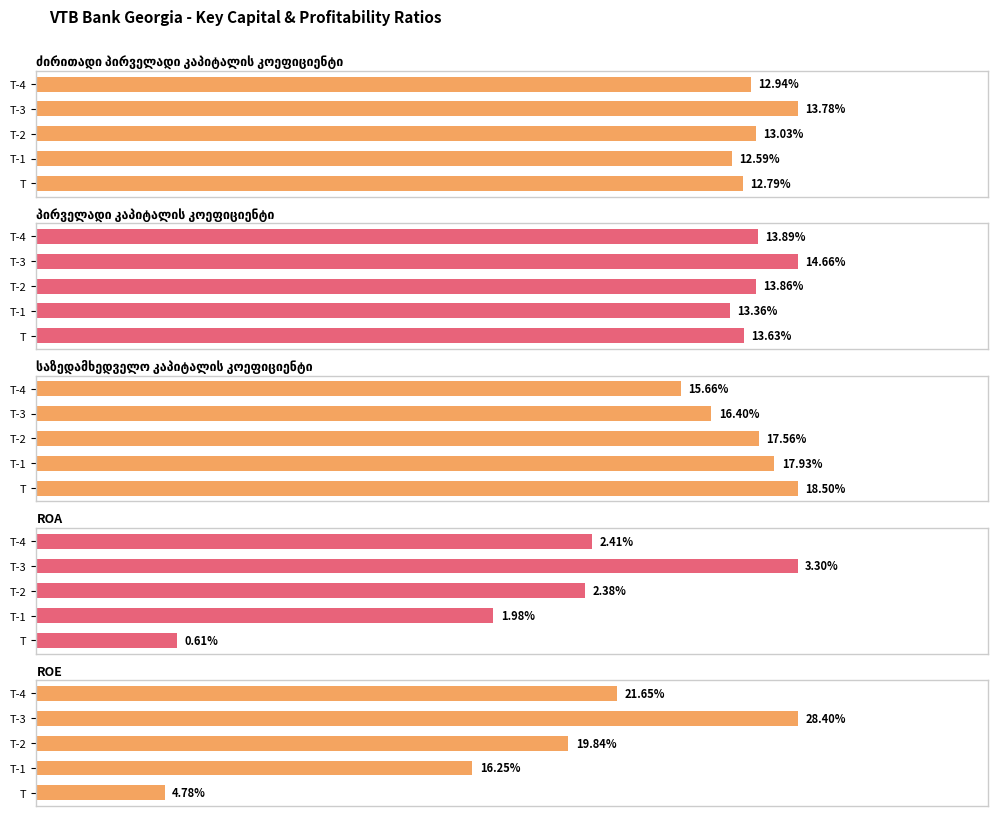

What are all the series names shown in the legend?

ძირითადი პირველადი კაპიტალის კოეფიციენტი, პირველადი კაპიტალის კოეფიციენტი, საზედამხედველო კაპიტალის კოეფიციენტი, ROA, ROE